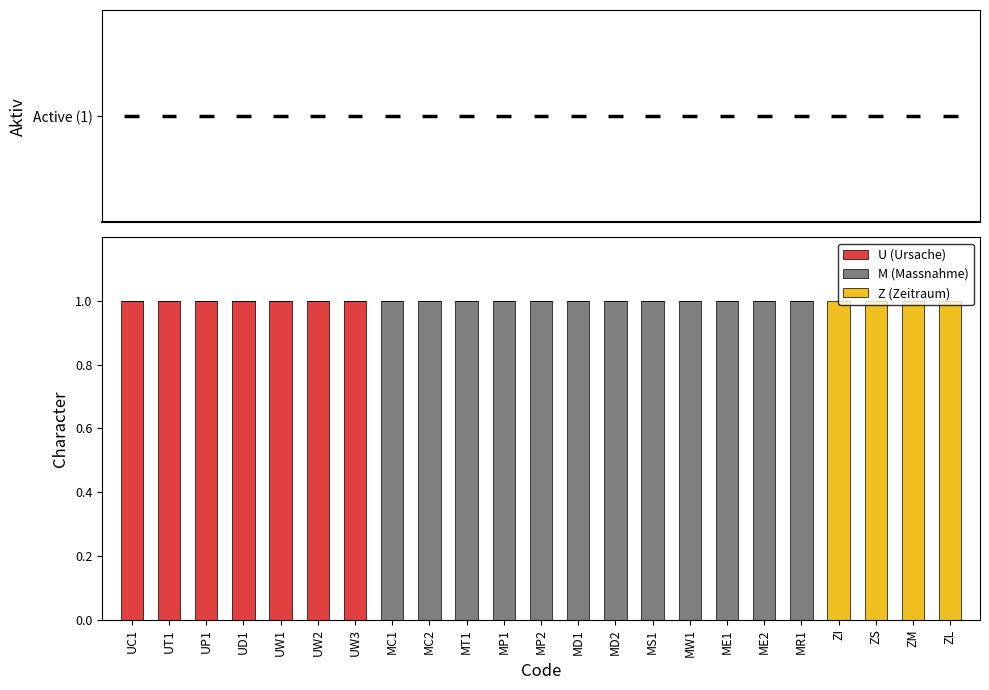

The value of U (Ursache) at MC2 is 0. True or false?

True